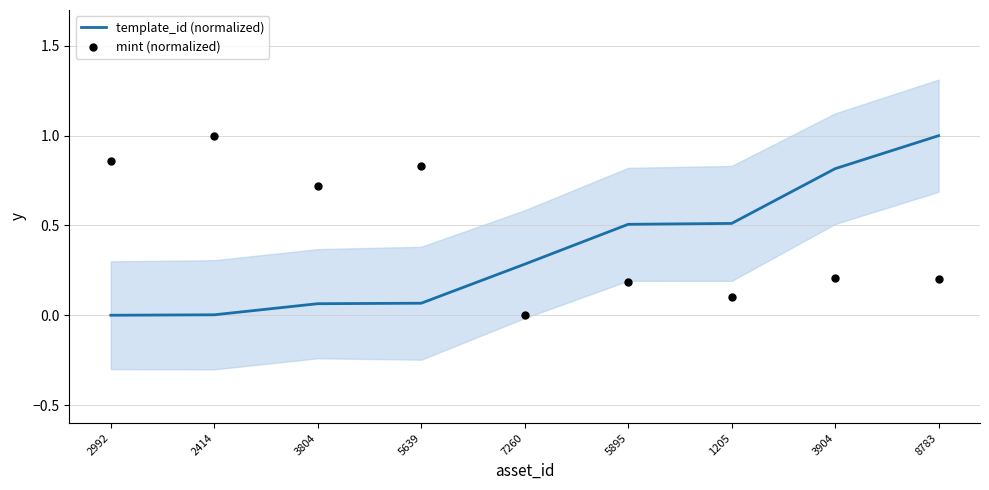

Is the value of mint (normalized) at 5895 greater than the value of template_id (normalized) at 3904?

No